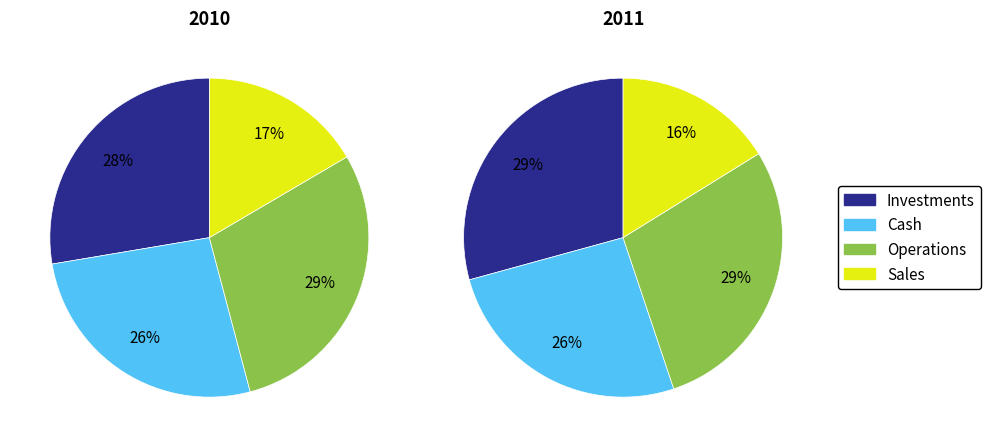

Is there a majority slice in this chart?

No